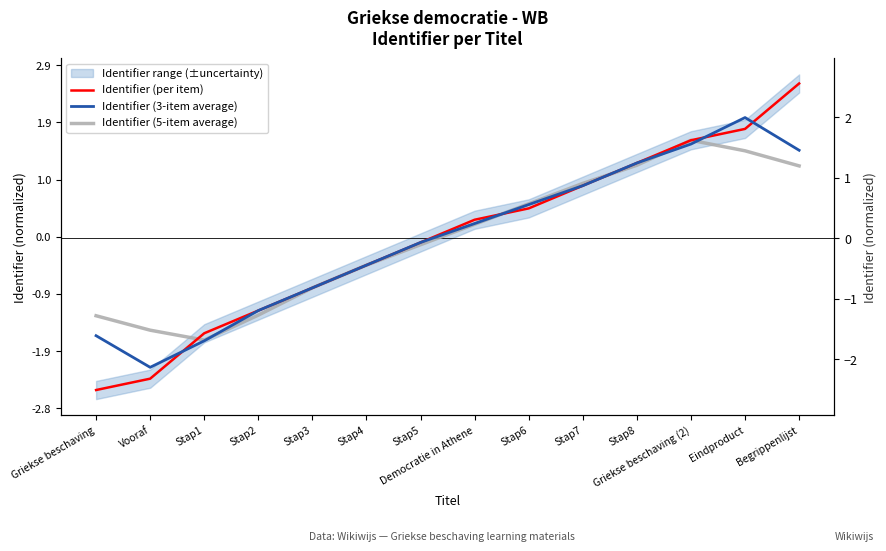

The Identifier (5-item average) series shows -1.3 at Griekse beschaving. True or false?

True